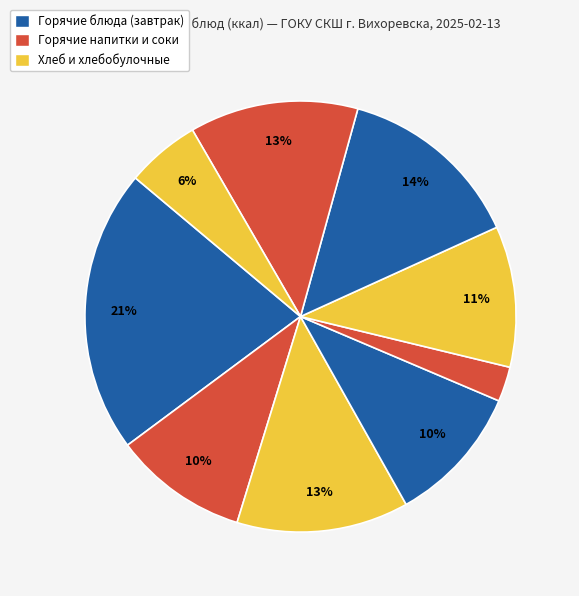

How many segments does this pie chart have?

9